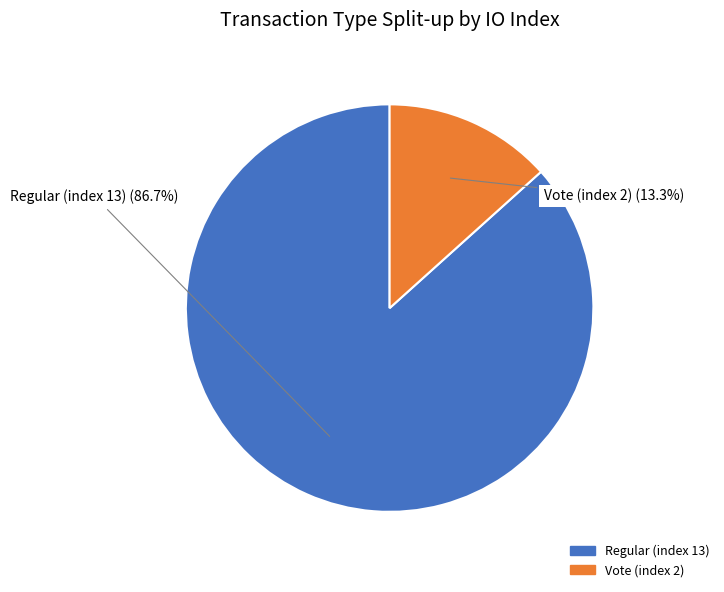

Does Vote (index 2) account for over 50% of the chart?

No